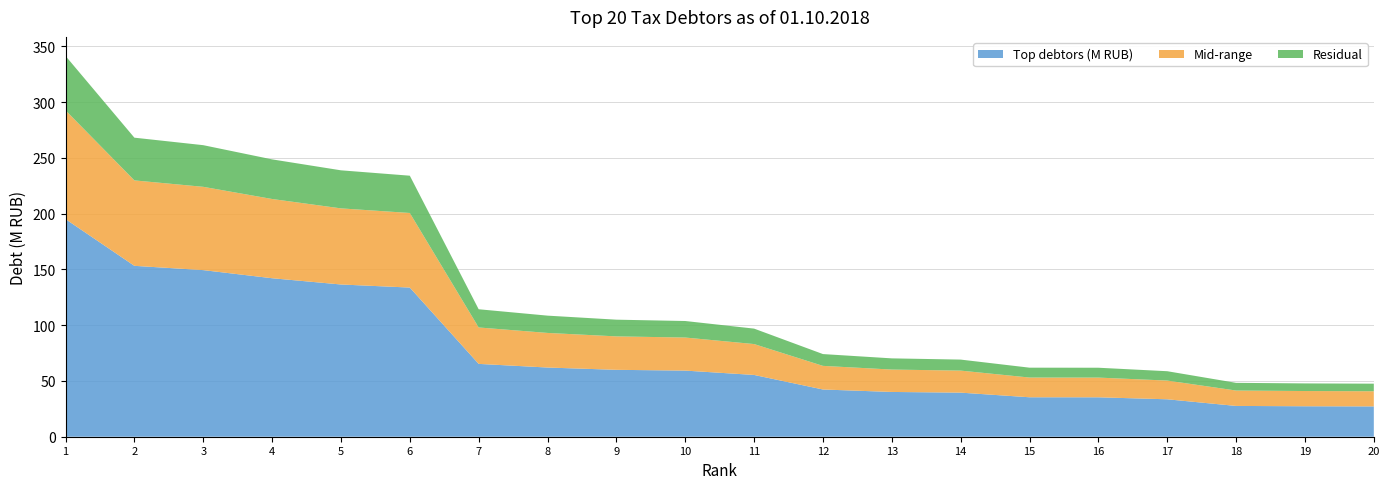

Reading left to right, list all the values displayed in this chart.

Top debtors (M RUB): 1=195.1	2=153.2	3=149.4	4=142.1	5=136.5	6=133.8	7=65.3	8=62.0	9=60.0	10=59.3	11=55.4	12=42.4	13=40.1	14=39.5	15=35.4	16=35.4	17=33.6	18=27.6	19=27.3	20=27.2
Mid-range: 1=97.6	2=76.6	3=74.7	4=71.1	5=68.3	6=66.9	7=32.7	8=31.0	9=30.0	10=29.6	11=27.7	12=21.2	13=20.1	14=19.8	15=17.7	16=17.7	17=16.8	18=13.8	19=13.7	20=13.6
Residual: 1=48.8	2=38.3	3=37.4	4=35.5	5=34.1	6=33.4	7=16.3	8=15.5	9=15.0	10=14.8	11=13.8	12=10.6	13=10.0	14=9.9	15=8.8	16=8.8	17=8.4	18=6.9	19=6.8	20=6.8